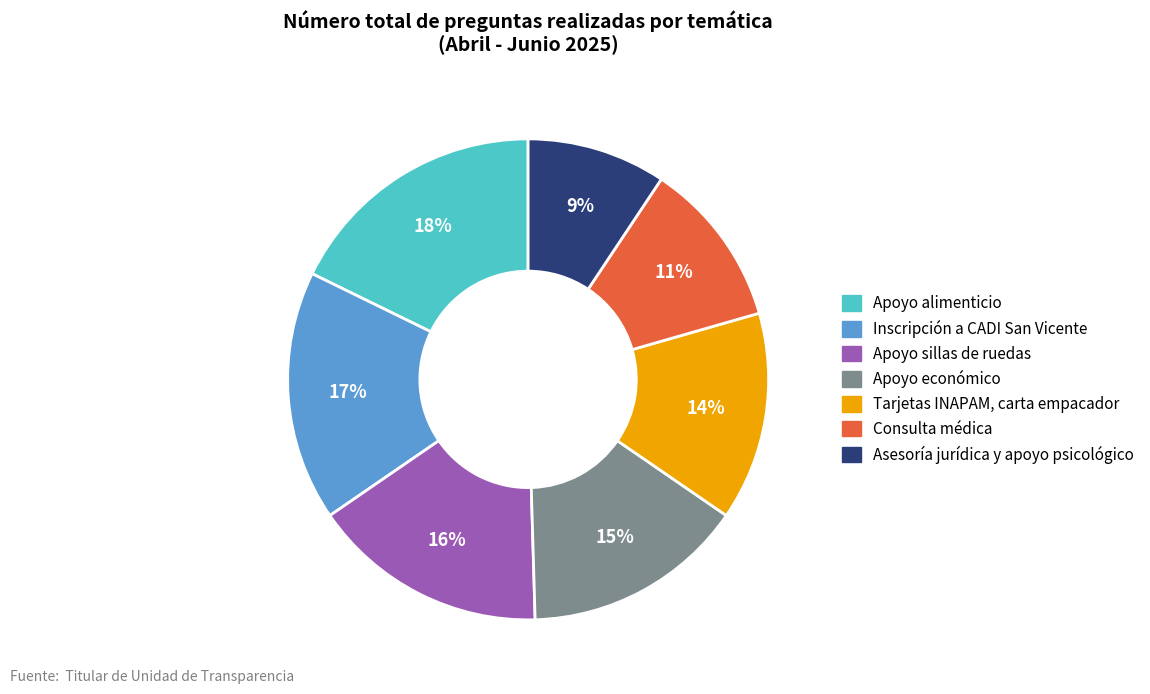

Is there any slice that represents more than half of the pie?

No